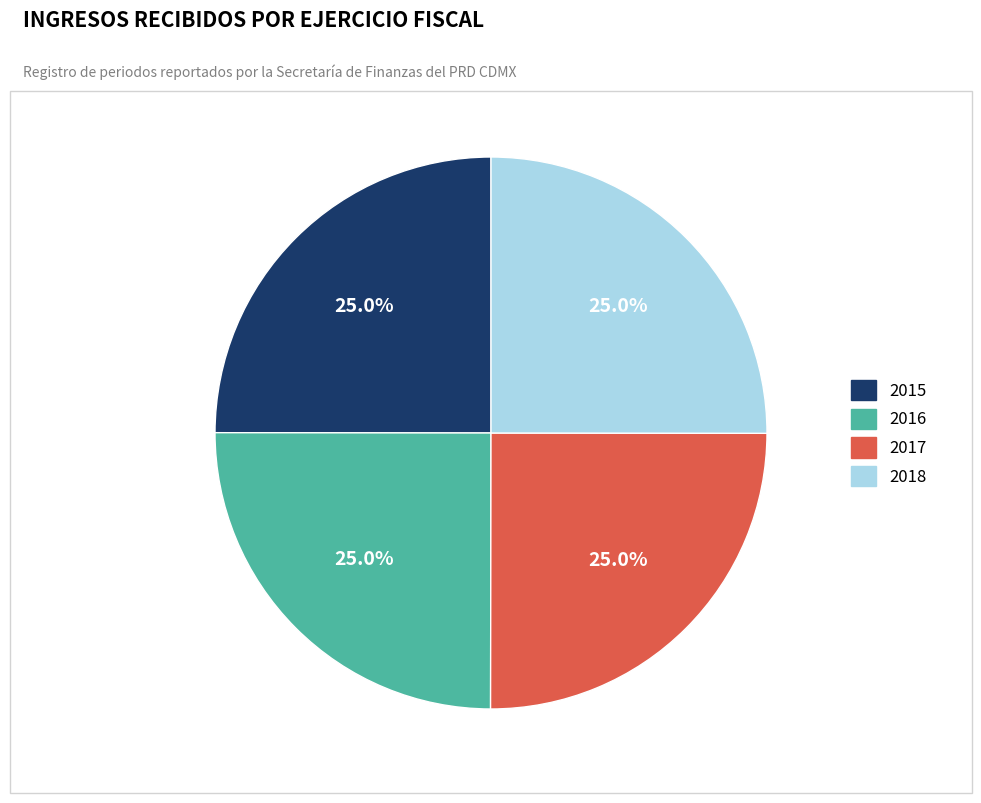

To the nearest percent, what percentage of the pie is 2016?

25%